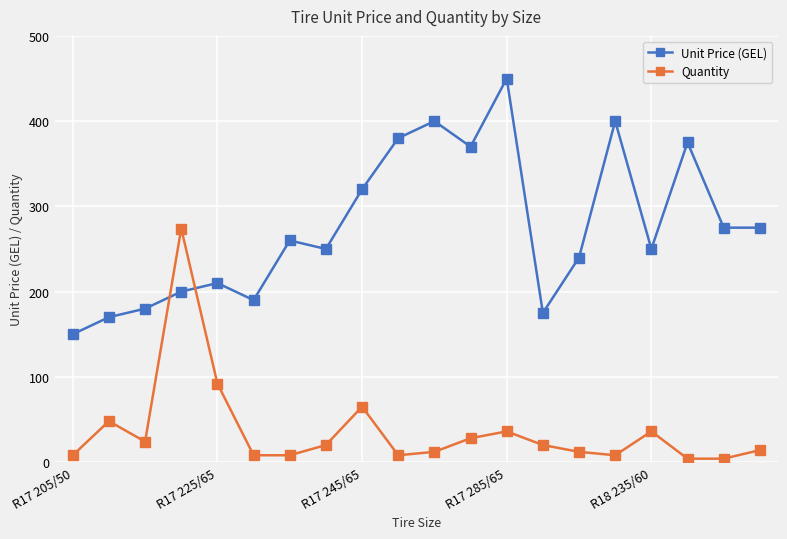

True or false: Unit Price (GEL) and Quantity cross at least once.

True